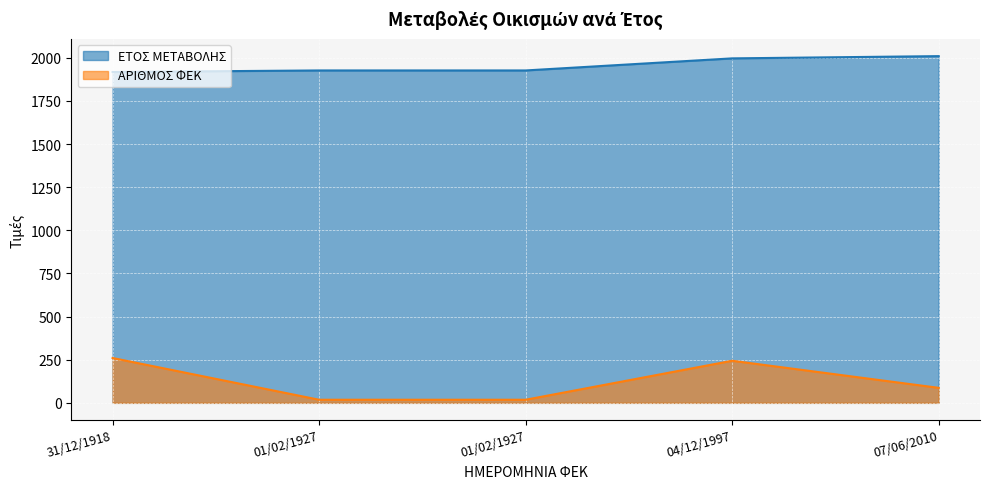

What are all the series names shown in the legend?

ΕΤΟΣ ΜΕΤΑΒΟΛΗΣ, ΑΡΙΘΜΟΣ ΦΕΚ